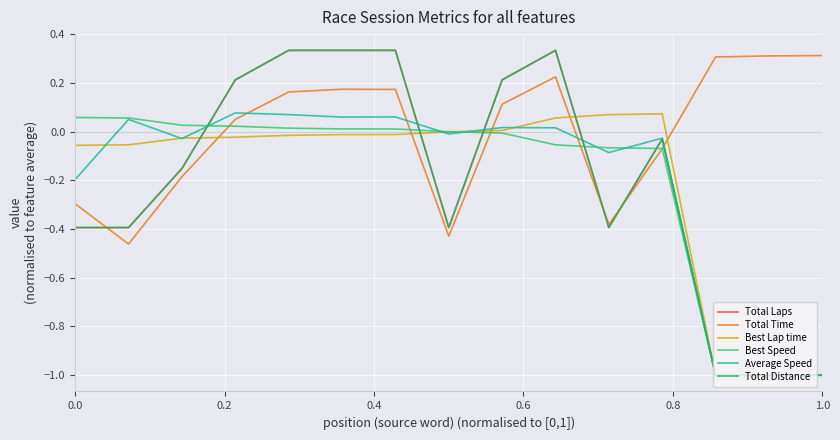

Does the chart have visible grid lines?

Yes